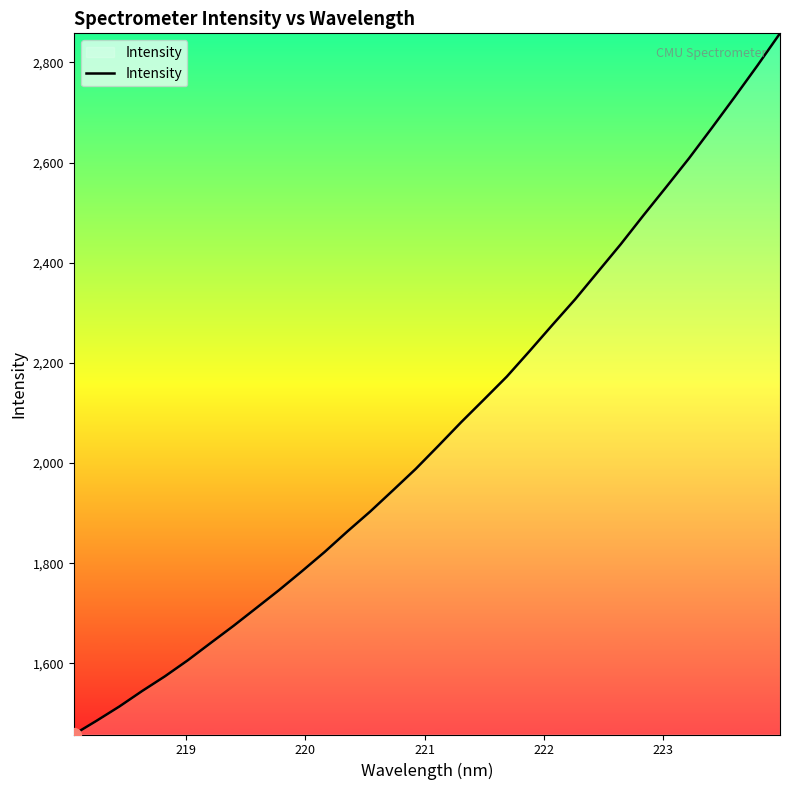

What is the minimum value shown in the chart?

1458.0